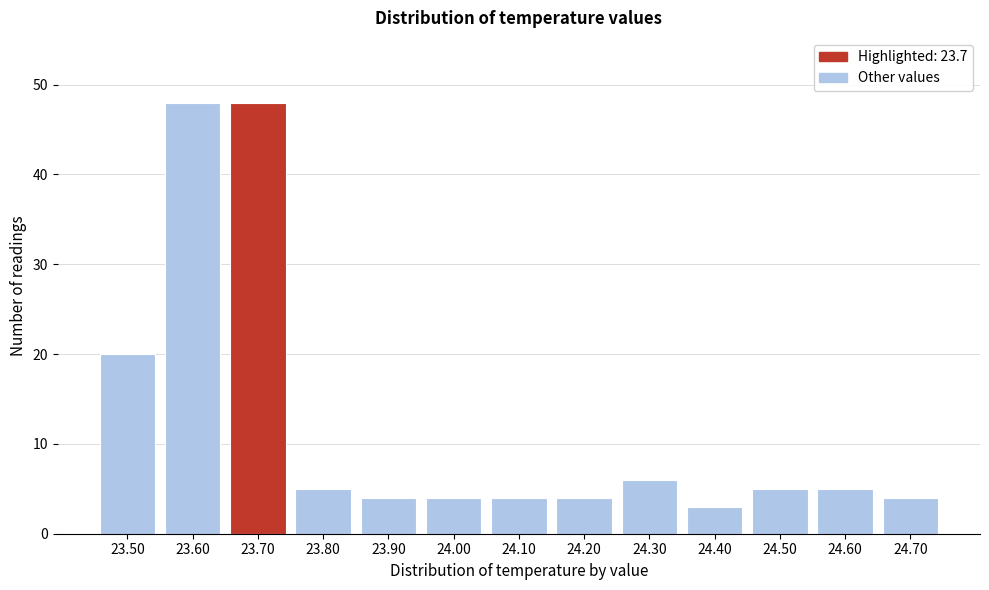

Reading left to right, what are all the values shown in this chart?

23.50=20	23.60=48	23.70=48	23.80=5	23.90=4	24.00=4	24.10=4	24.20=4	24.30=6	24.40=3	24.50=5	24.60=5	24.70=4